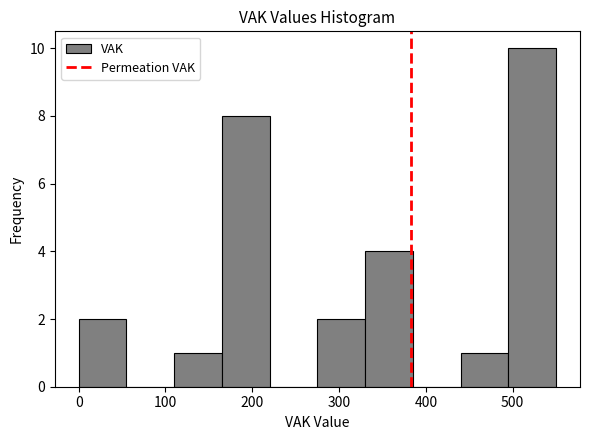

Reading left to right, list every bar in this chart as the range it spans on the x-axis followed by its height. Neither the bar edges nor the heights are printed on the chart, so give them approximately, as read against the axes.

0 to 55: 2
55 to 110: 0
110 to 165: 1
165 to 220: 8
220 to 275: 0
275 to 330: 2
330 to 385: 4
385 to 440: 0
440 to 495: 1
495 to 550: 10